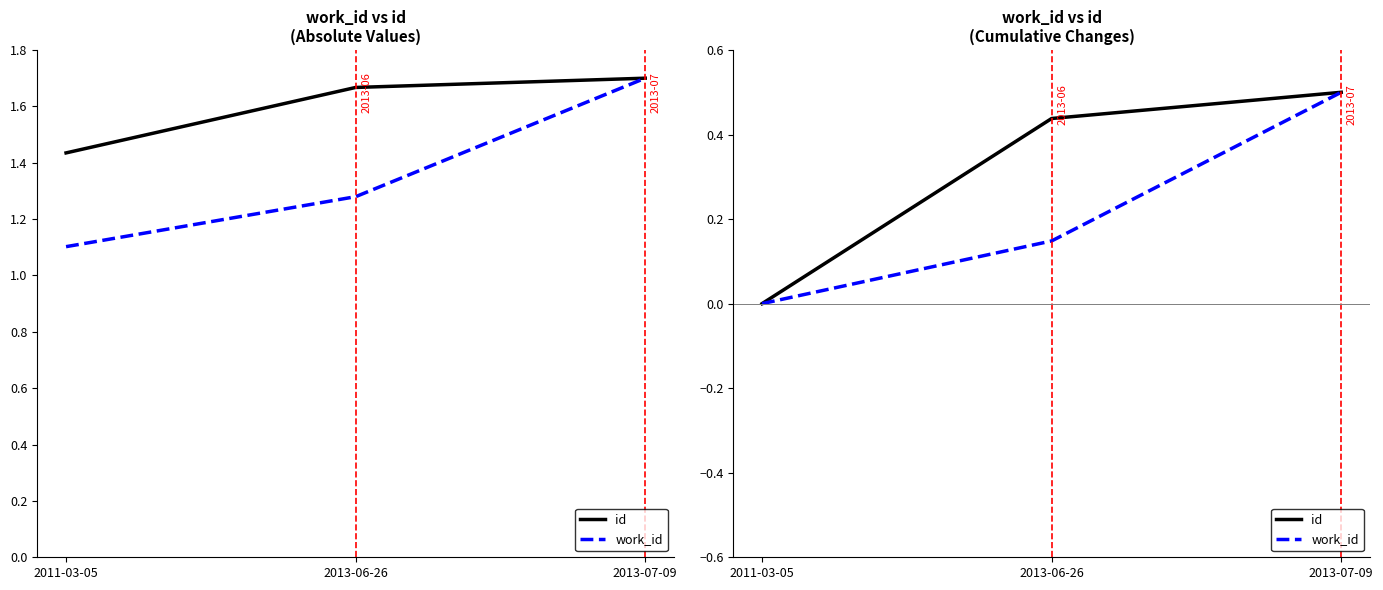

What is the label of the 1st point from the right?

2013-07-09